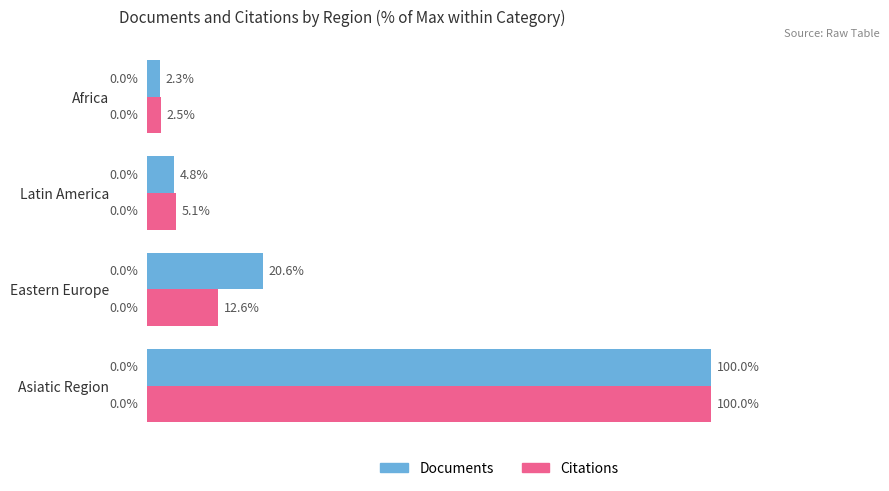

Which series has the largest total across all categories?

Documents